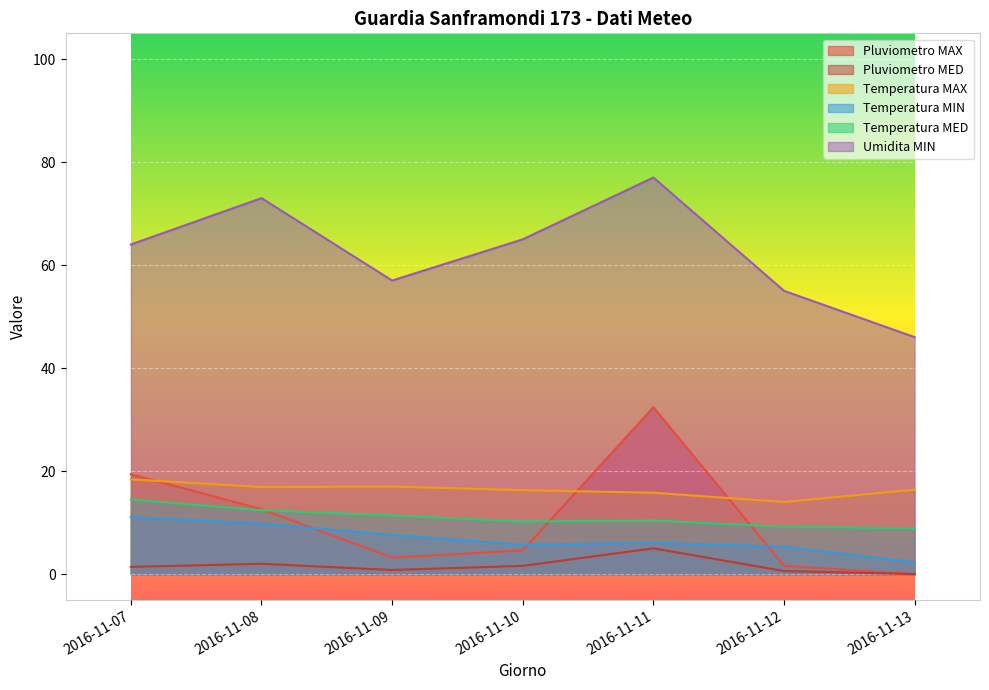

Where is the first local maximum for Temperatura MAX?

2016-11-09